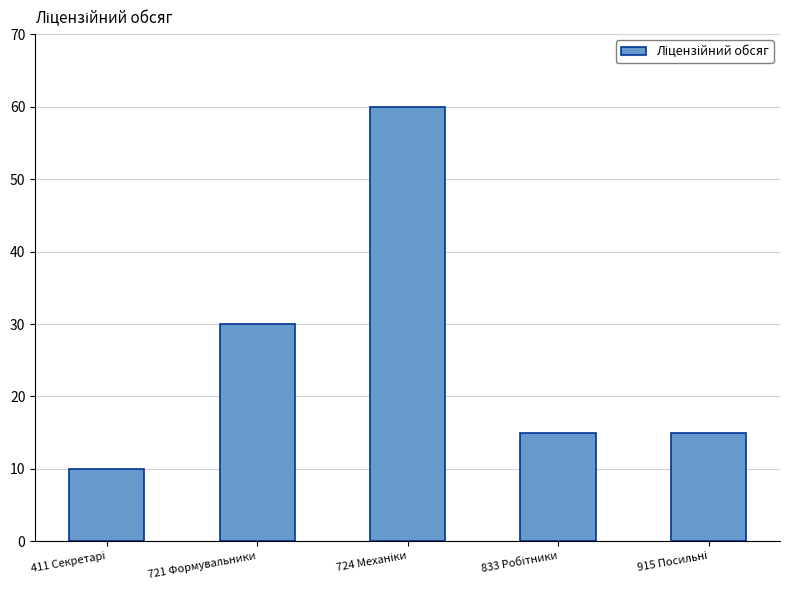

What is the greatest value displayed?

60